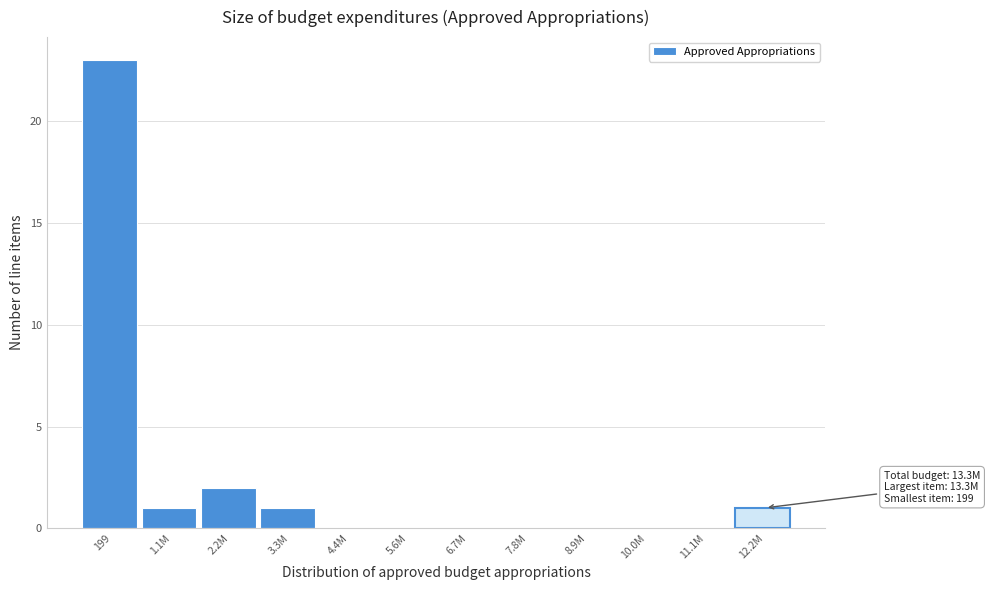

Reading left to right, what are all the values shown in this chart?

199=23	1.1M=1	2.2M=2	3.3M=1	4.4M=0	5.6M=0	6.7M=0	7.8M=0	8.9M=0	10.0M=0	11.1M=0	12.2M=1